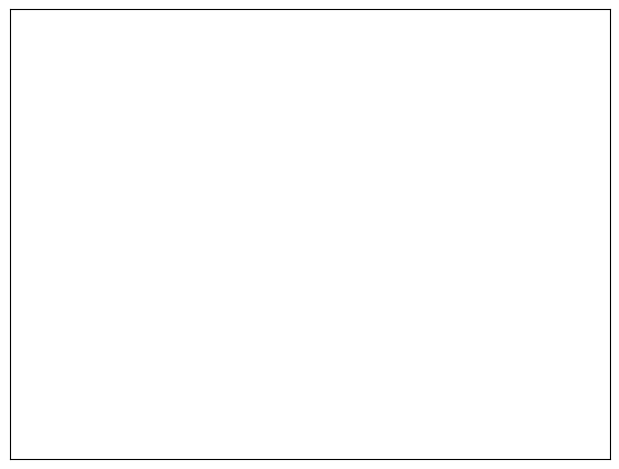

To the nearest percent, what is the difference between the largest and smallest slice percentages?

66%